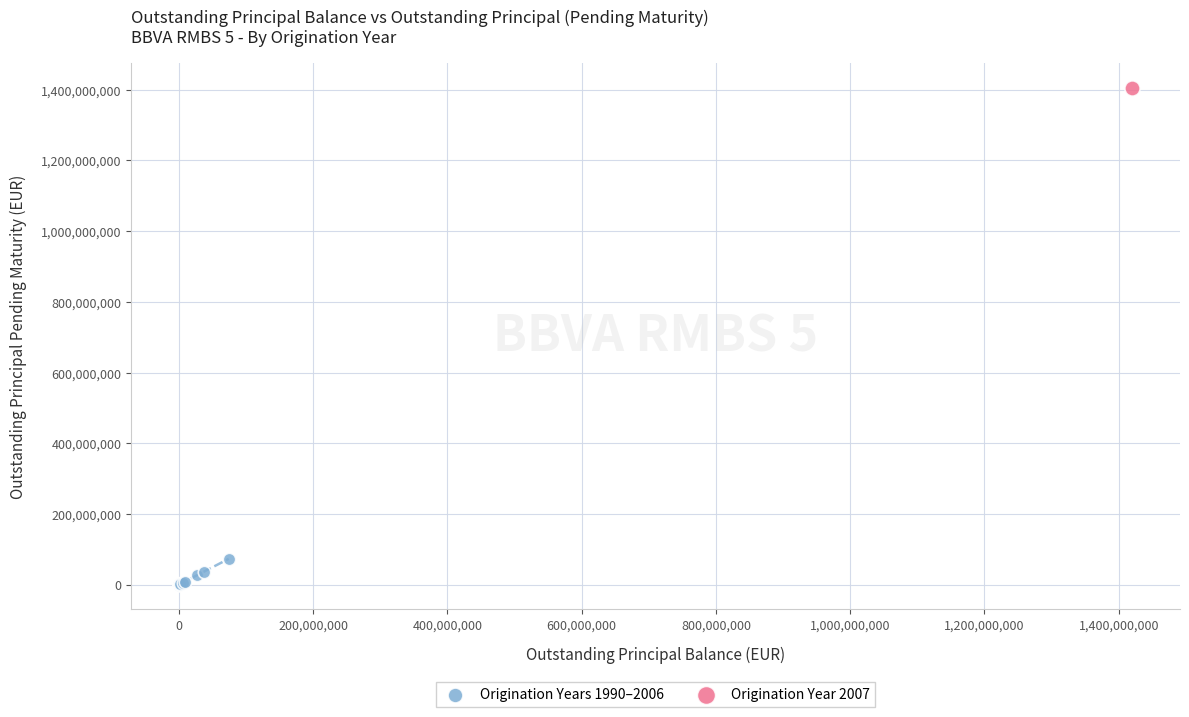

What are all the series names shown in the legend?

Origination Years 1990–2006, Origination Year 2007